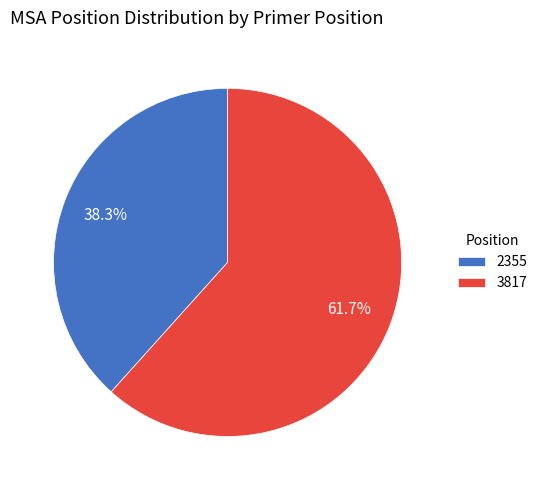

What is the largest slice in the pie chart?

3817